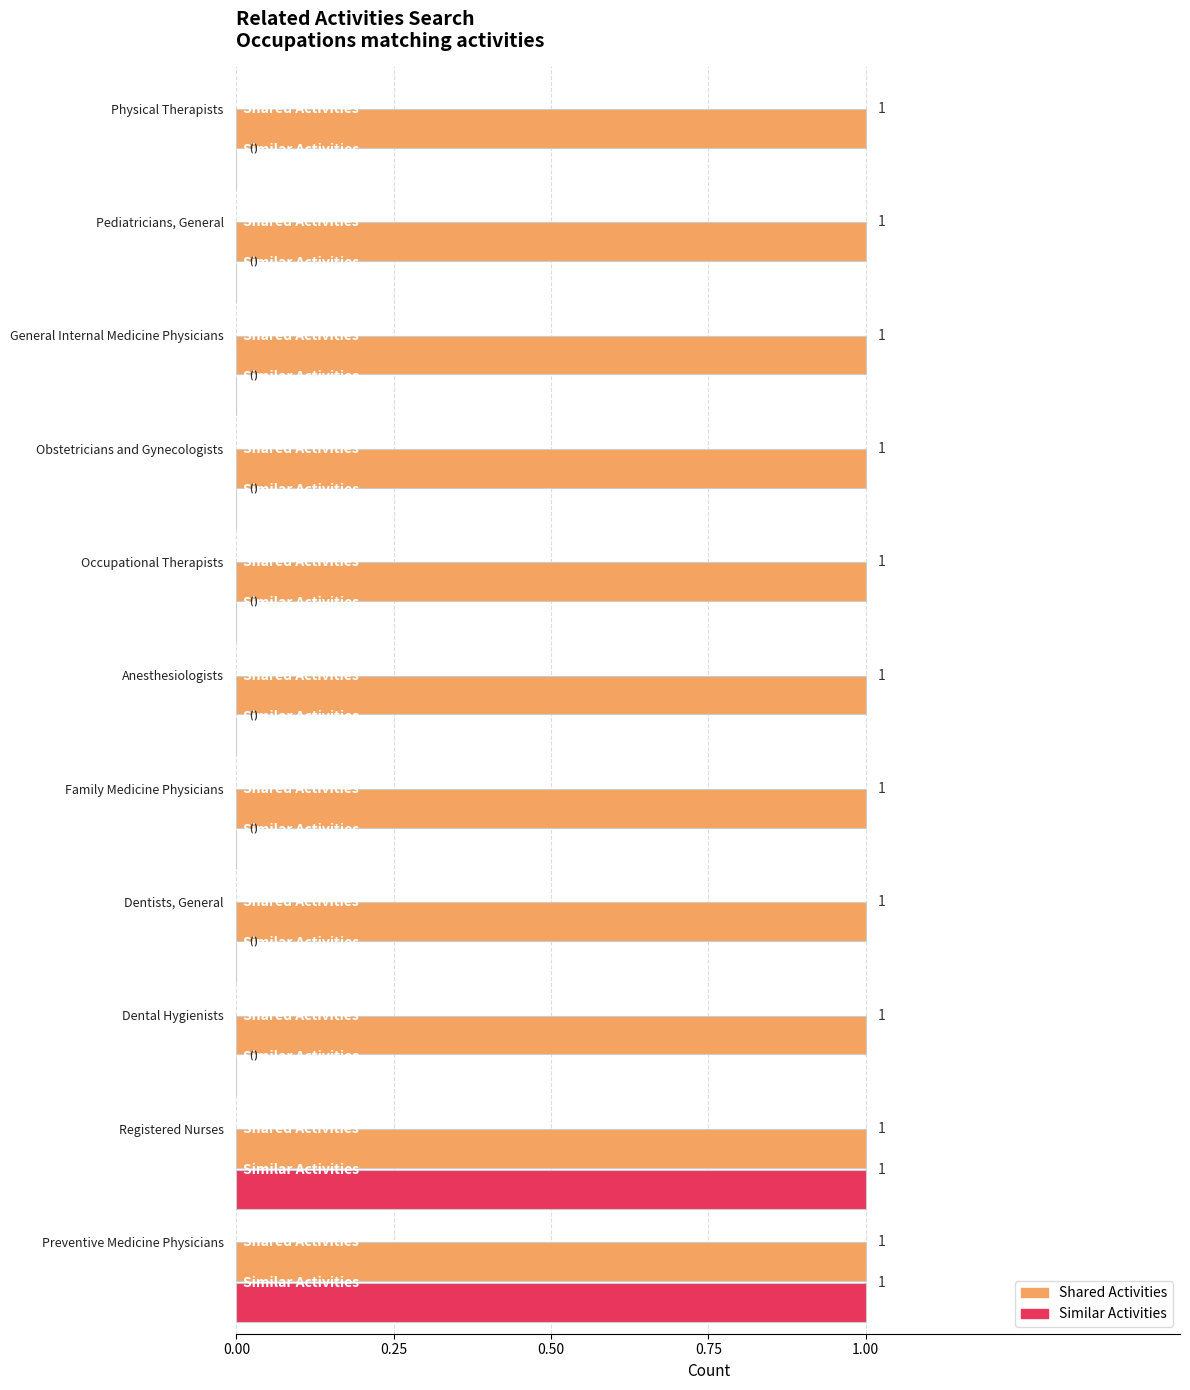

Which series has the largest total across all categories?

Shared Activities